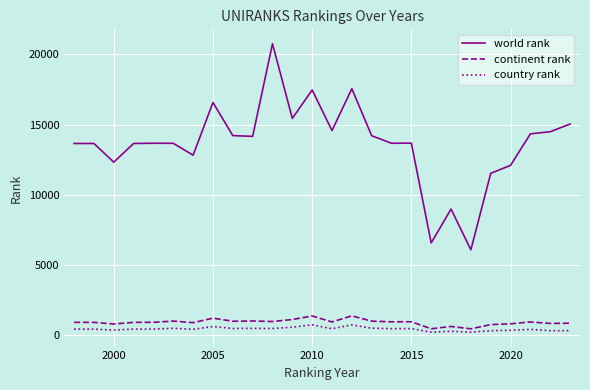

True or false: country rank and continent rank intersect in this chart.

False